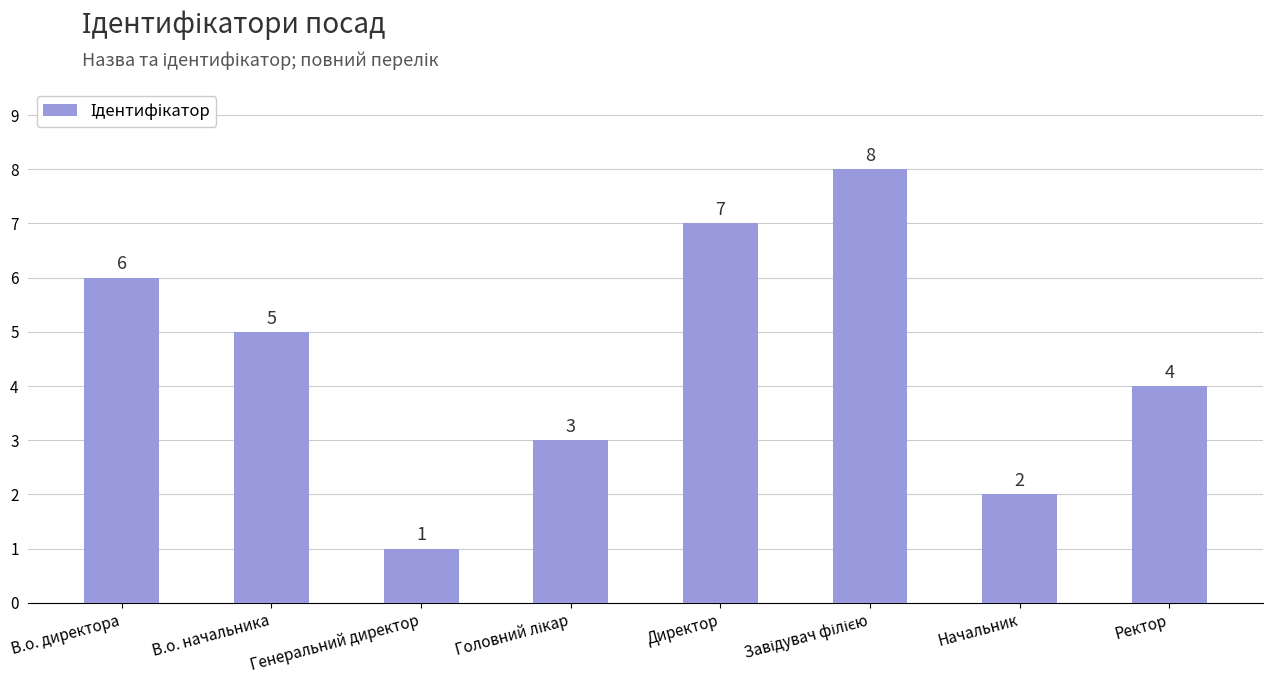

What is the difference between the second highest and second lowest values?

5